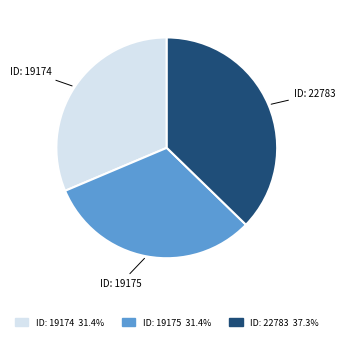

How many segments does this pie chart have?

3